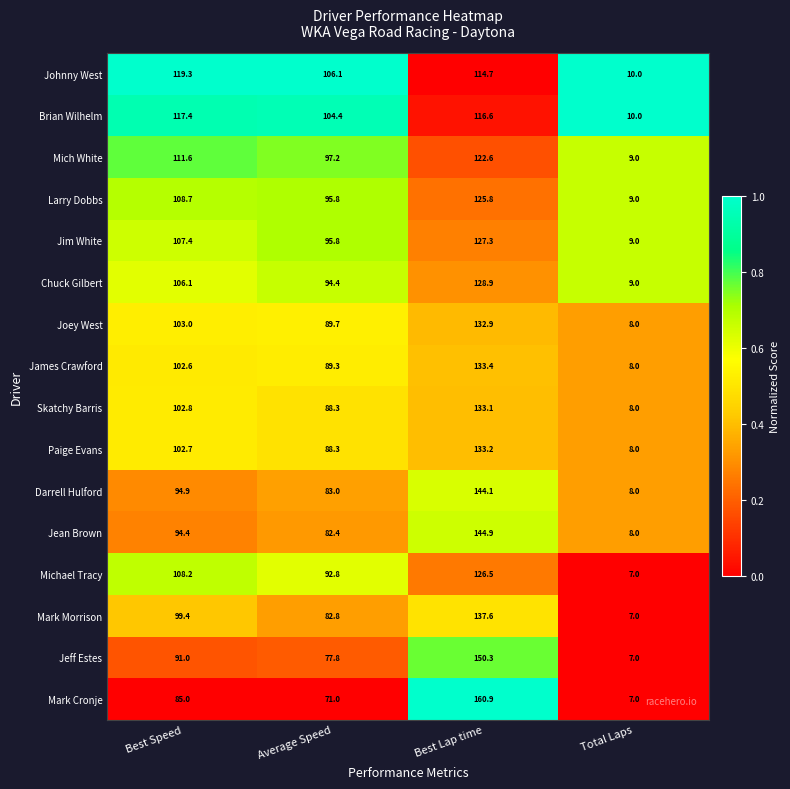

At which category is the sum across all series the highest?

Best Lap time